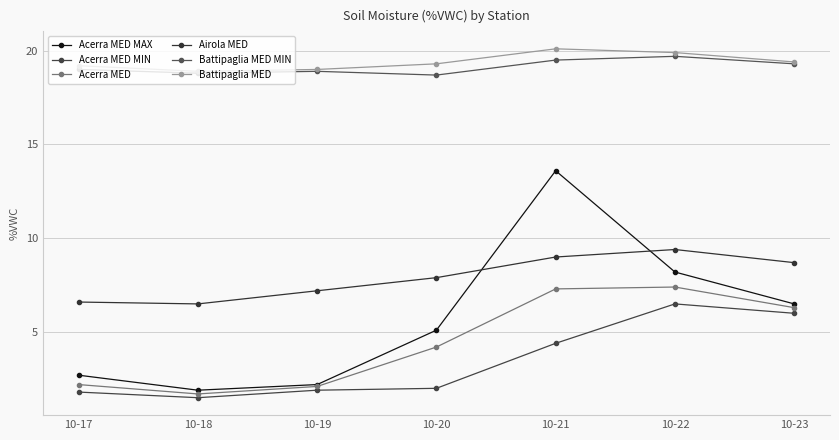

What is the difference between the highest and lowest values at 10-18?

17.4